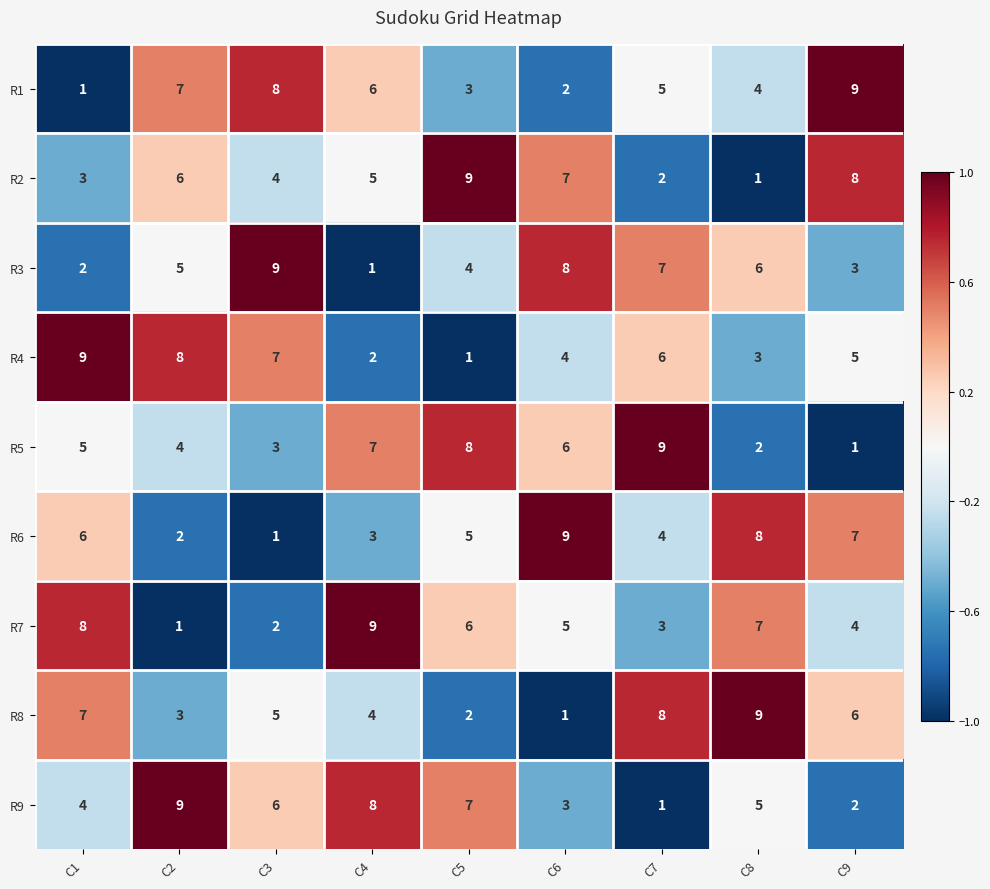

The value of R1 at C3 is 3. True or false?

False